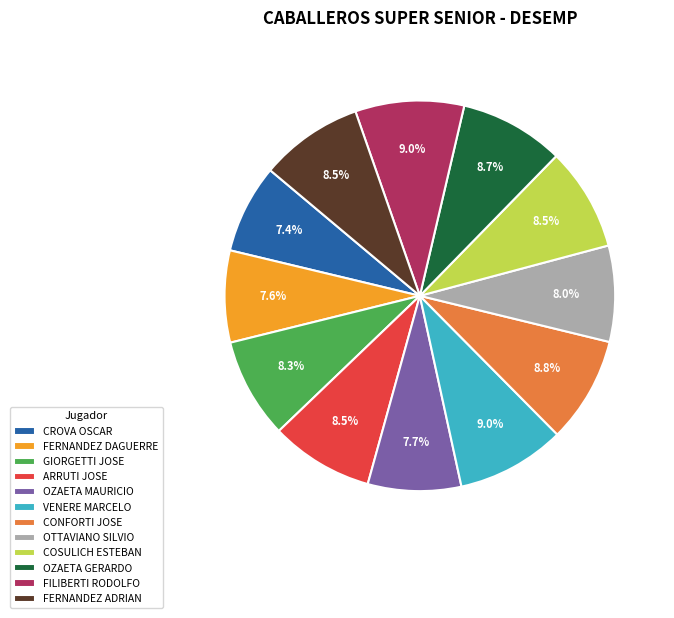

How many slices are in this pie chart?

12